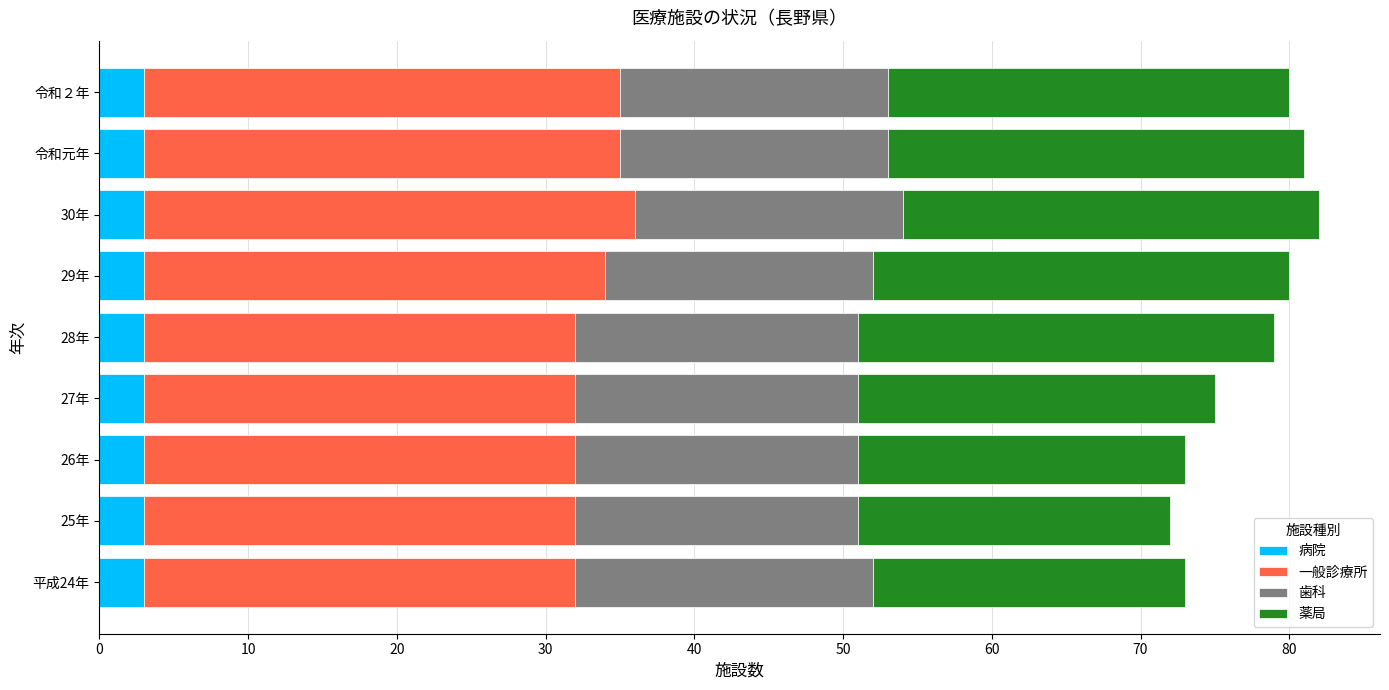

True or false: 病院 has a value of 3 at 30年.

True